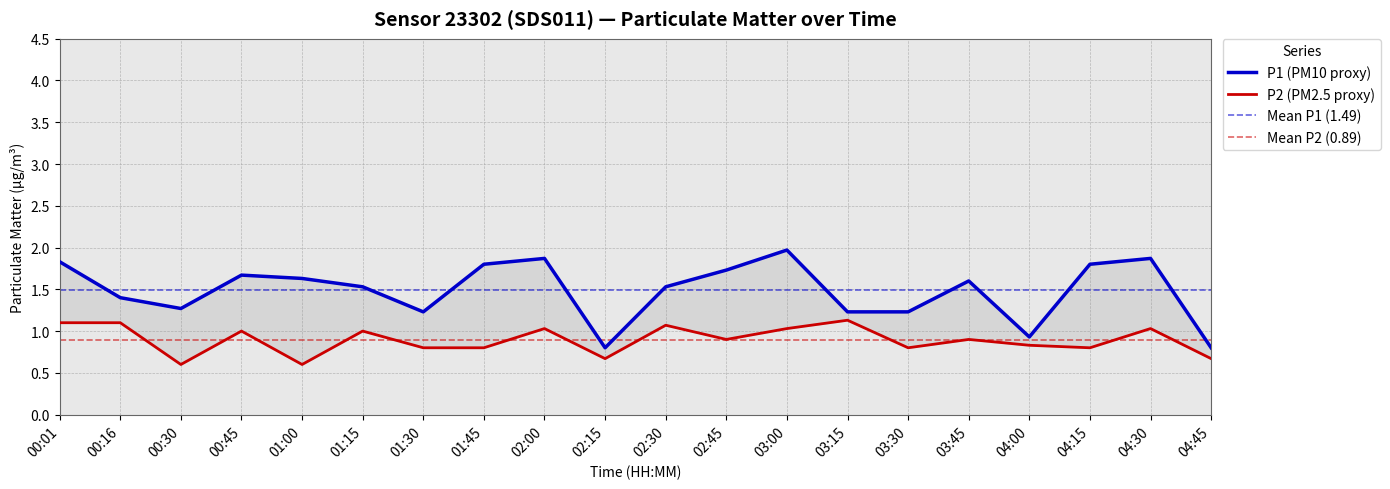

True or false: P2 and P1 intersect in this chart.

False